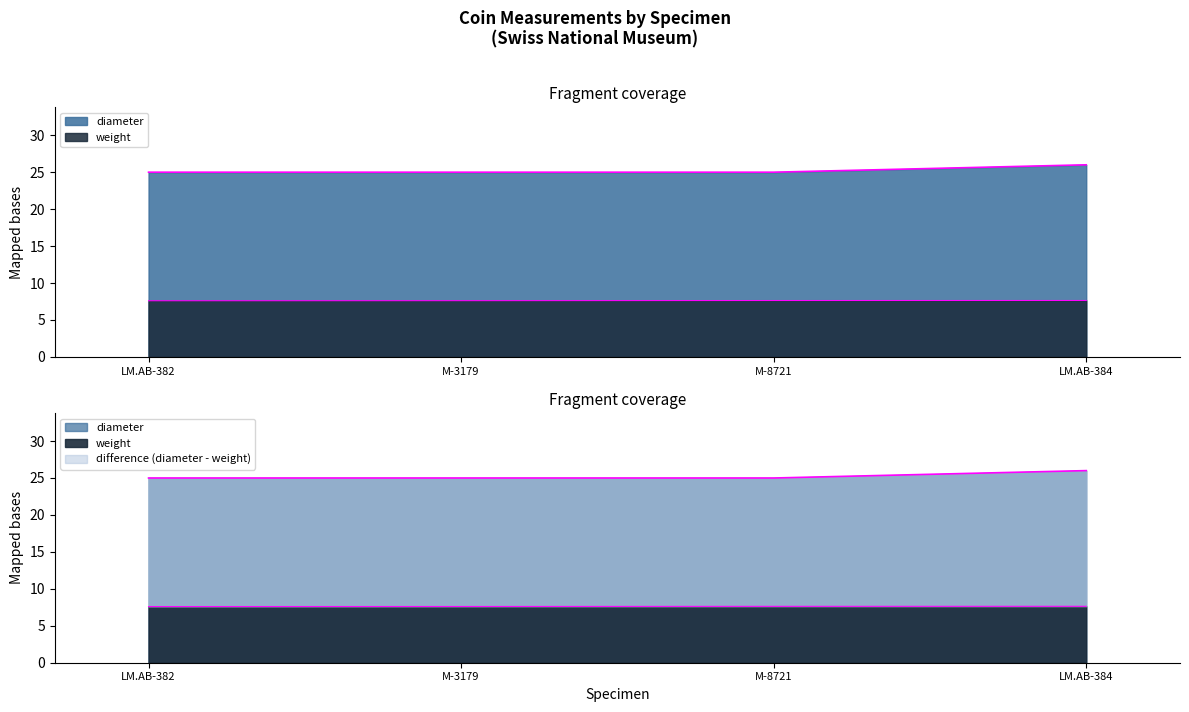

What value does the weight series have at LM.AB-384?

7.6